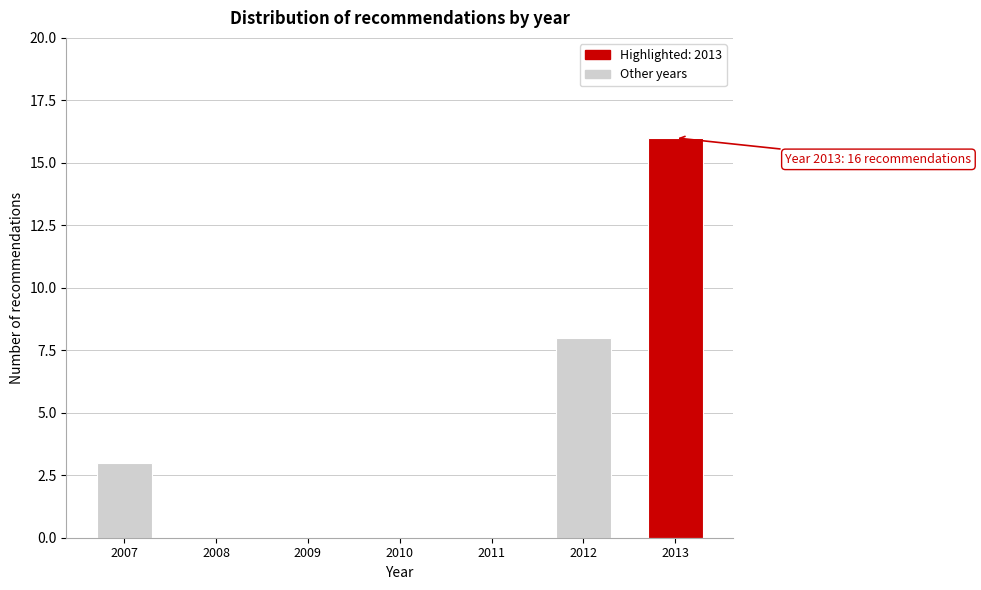

Reading right to left, extract all data points from this chart.

2013=16	2012=8	2011=0	2010=0	2009=0	2008=0	2007=3